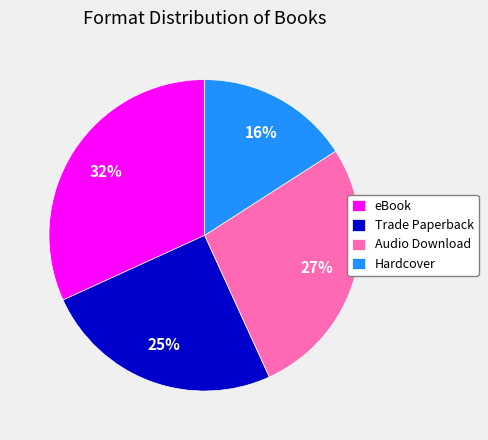

Rank the categories by value from lowest to highest.

Hardcover, Trade Paperback, Audio Download, eBook